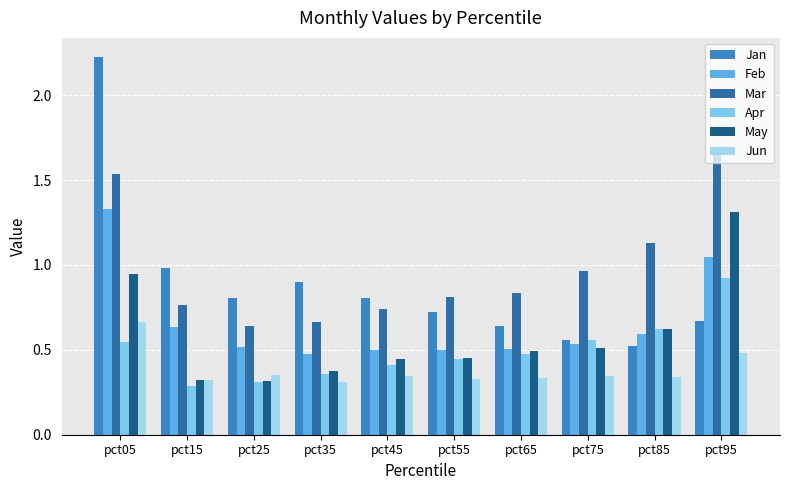

How many bars are there in total?

60